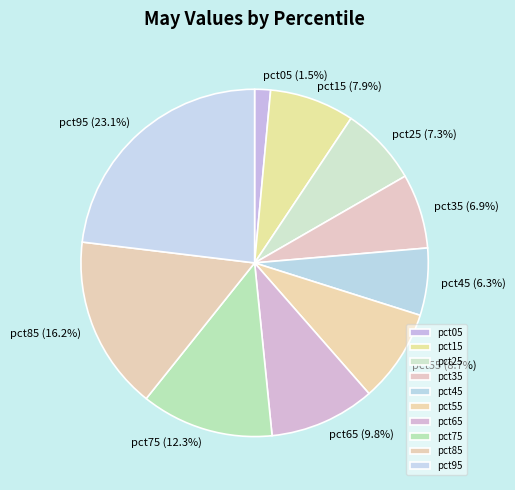

Is there a majority slice in this chart?

No